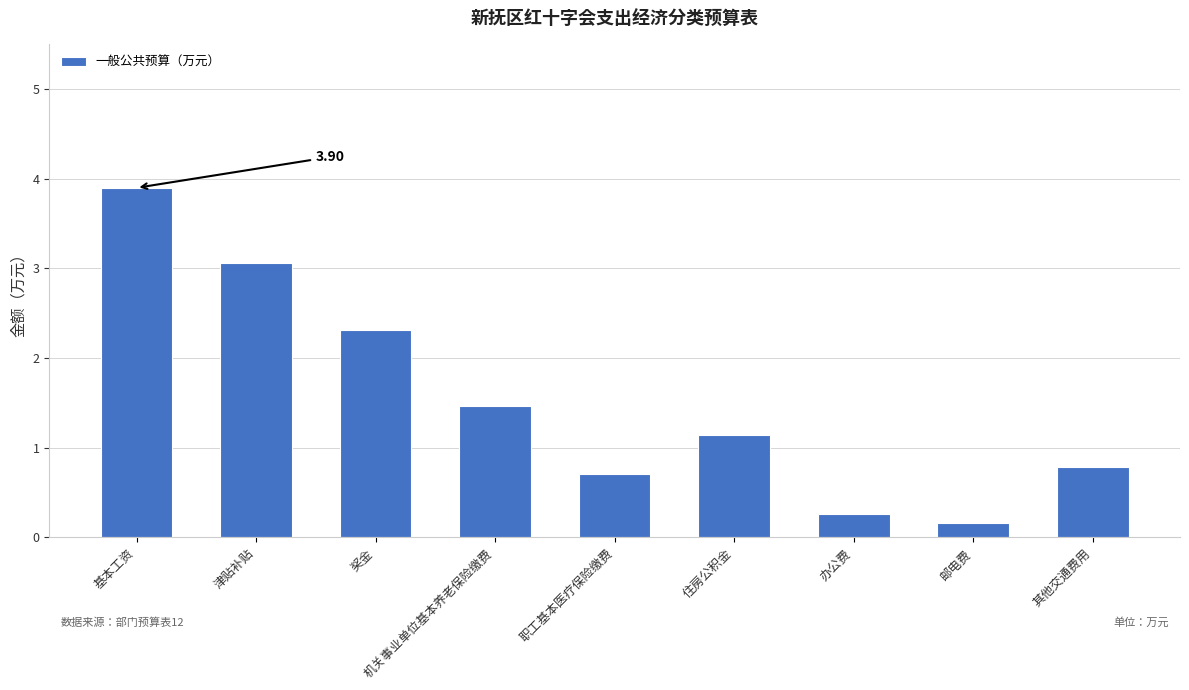

What is the approximate value at 机关事业单位基本养老保险缴费?

1.5